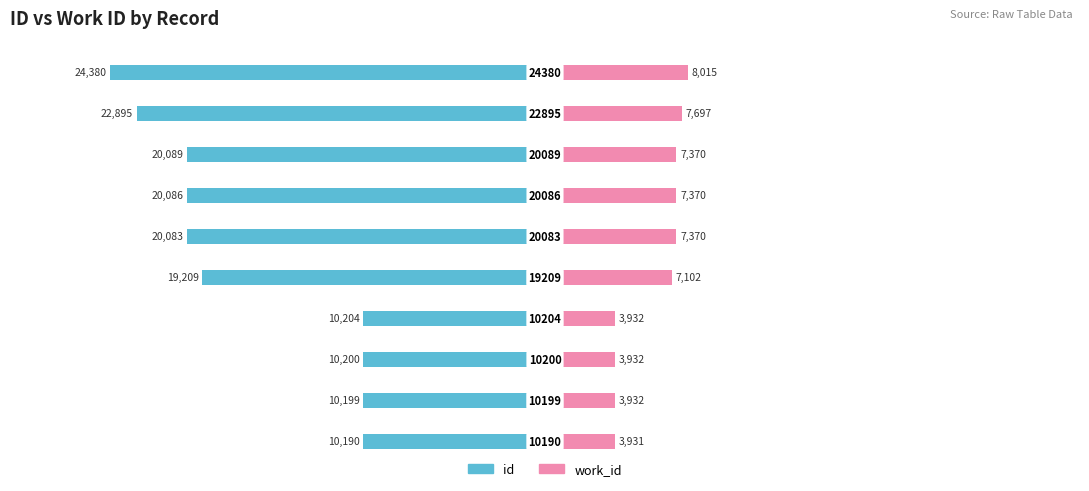

The value of id at −10000 is -14510. True or false?

False